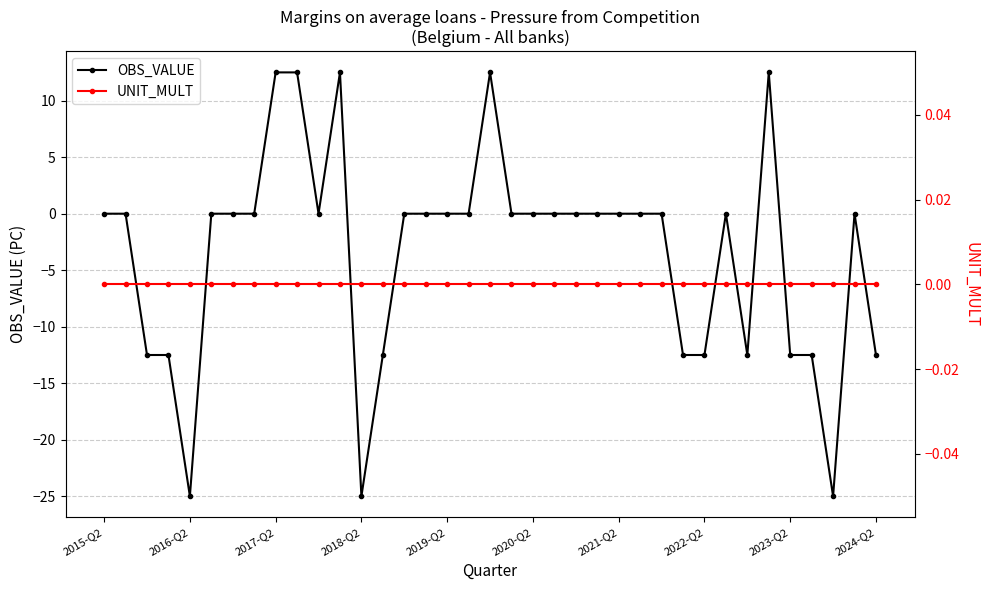

How many interior local valleys does the OBS_VALUE series have?

5